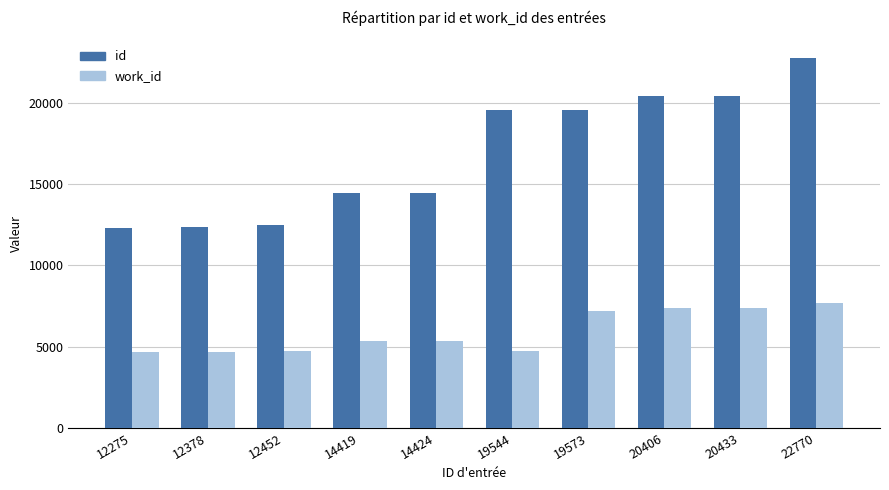

How many data points in id are less than 19544?

5